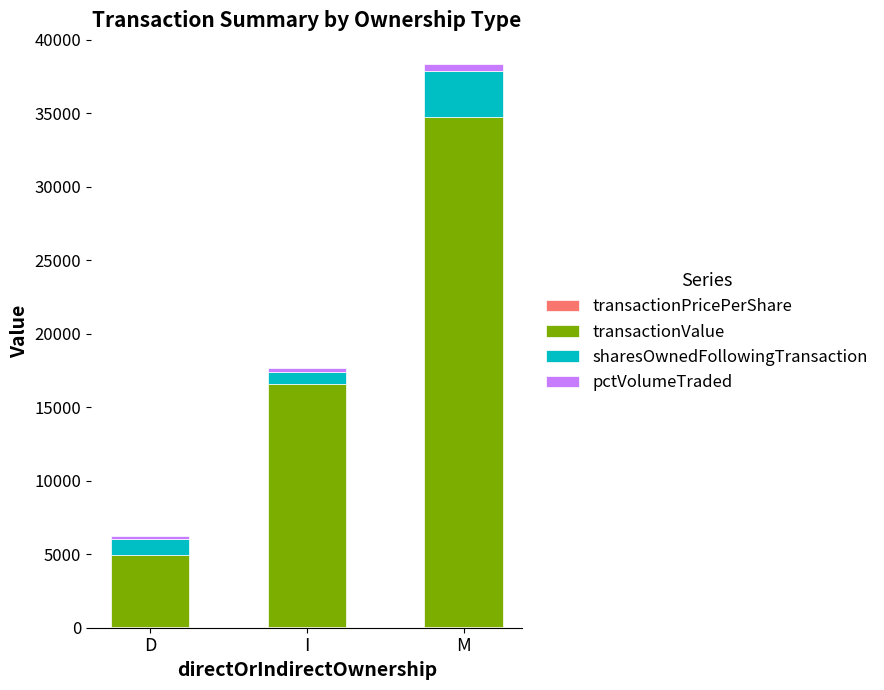

At which category is the sum across all series the highest?

M